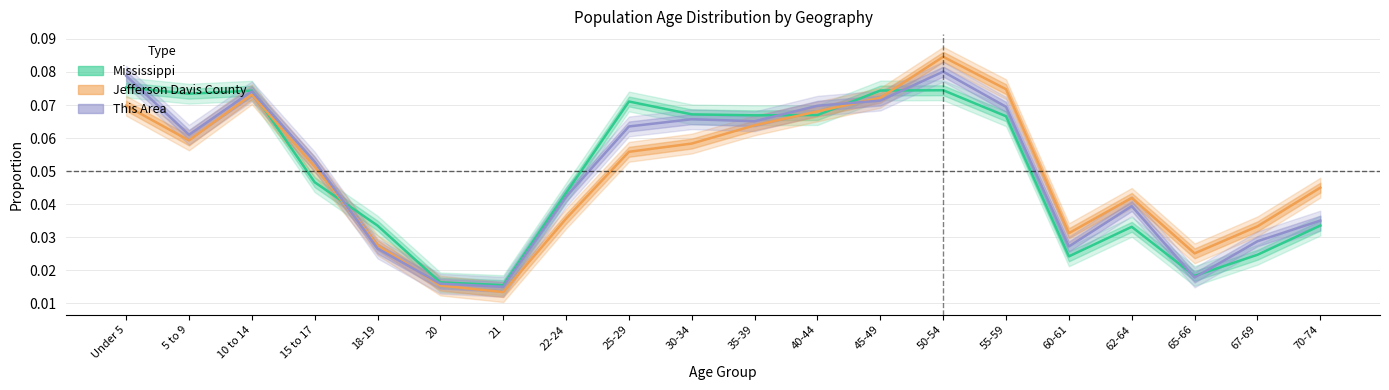

Reading left to right, what are all the values shown in this chart?

This Area: Under 5=0.1	5 to 9=0.1	10 to 14=0.1	15 to 17=0.1	18-19=0.0	20=0.0	21=0.0	22-24=0.0	25-29=0.1	30-34=0.1	35-39=0.1	40-44=0.1	45-49=0.1	50-54=0.1	55-59=0.1	60-61=0.0	62-64=0.0	65-66=0.0	67-69=0.0	70-74=0.0
Jefferson Davis County: Under 5=0.1	5 to 9=0.1	10 to 14=0.1	15 to 17=0.1	18-19=0.0	20=0.0	21=0.0	22-24=0.0	25-29=0.1	30-34=0.1	35-39=0.1	40-44=0.1	45-49=0.1	50-54=0.1	55-59=0.1	60-61=0.0	62-64=0.0	65-66=0.0	67-69=0.0	70-74=0.0
Mississippi: Under 5=0.1	5 to 9=0.1	10 to 14=0.1	15 to 17=0.0	18-19=0.0	20=0.0	21=0.0	22-24=0.0	25-29=0.1	30-34=0.1	35-39=0.1	40-44=0.1	45-49=0.1	50-54=0.1	55-59=0.1	60-61=0.0	62-64=0.0	65-66=0.0	67-69=0.0	70-74=0.0